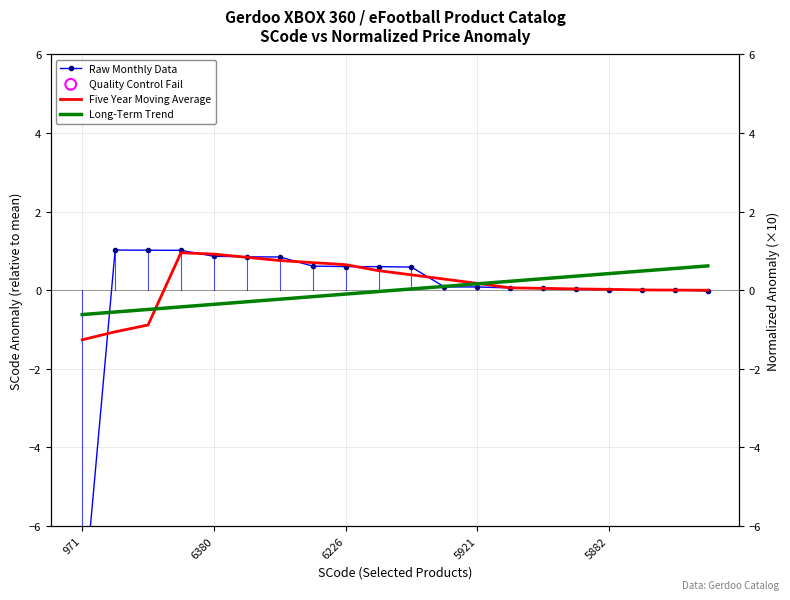

Which series reaches the minimum Y coordinate?

Raw Monthly Data